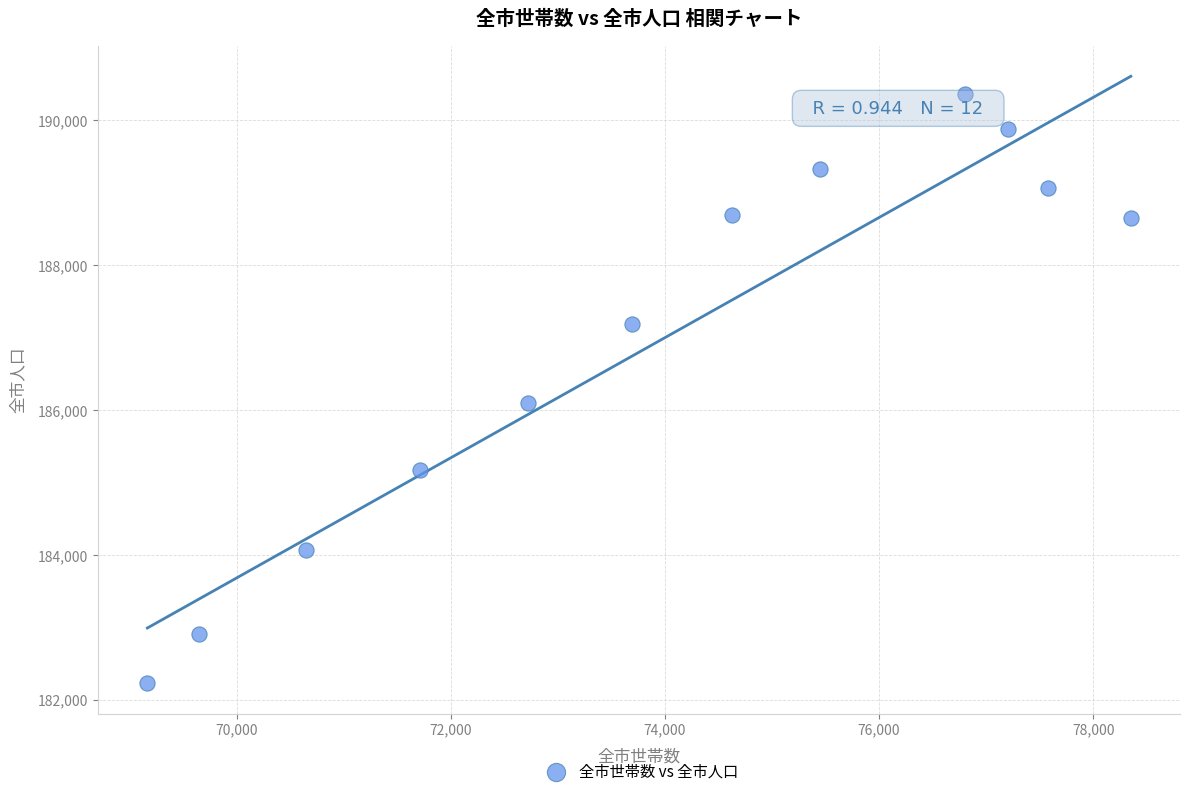

What is the range of Y values (max minus min)?

8135